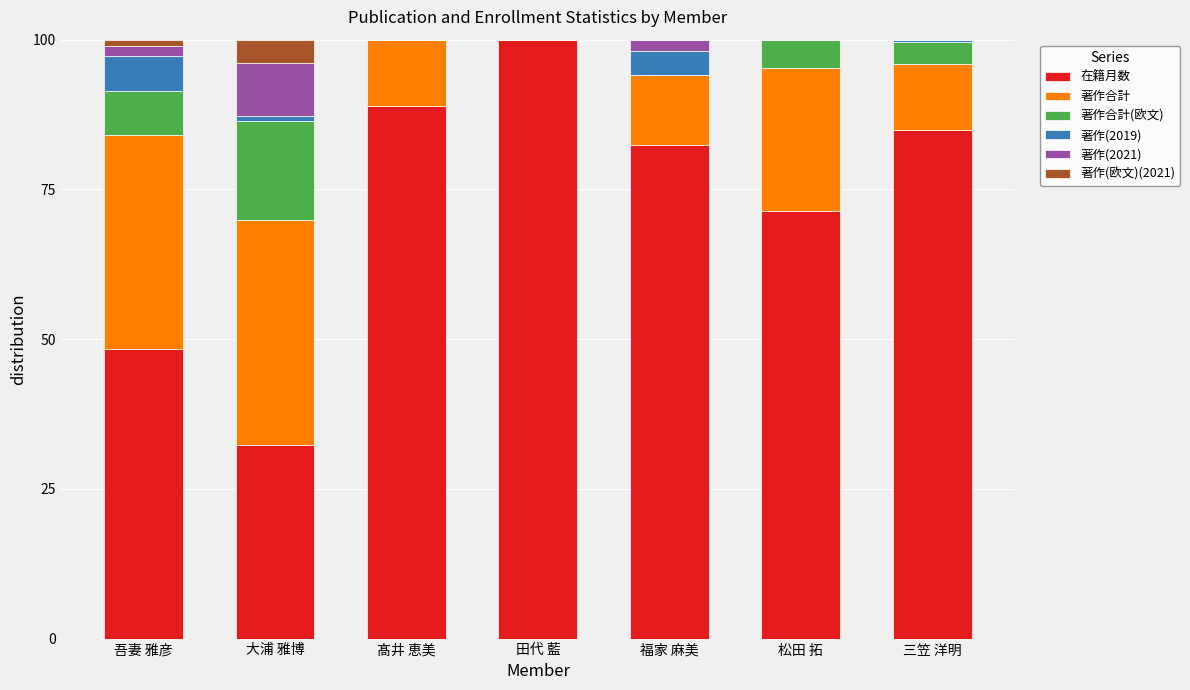

How many distinct data groups are displayed?

6